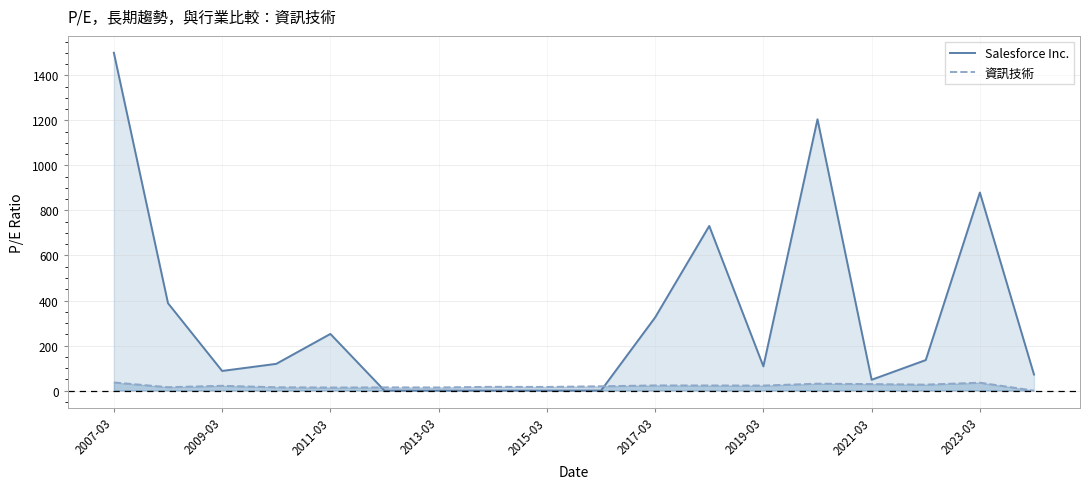

In Salesforce Inc., how many points are lower than both neighbors (excluding endpoints)?

3